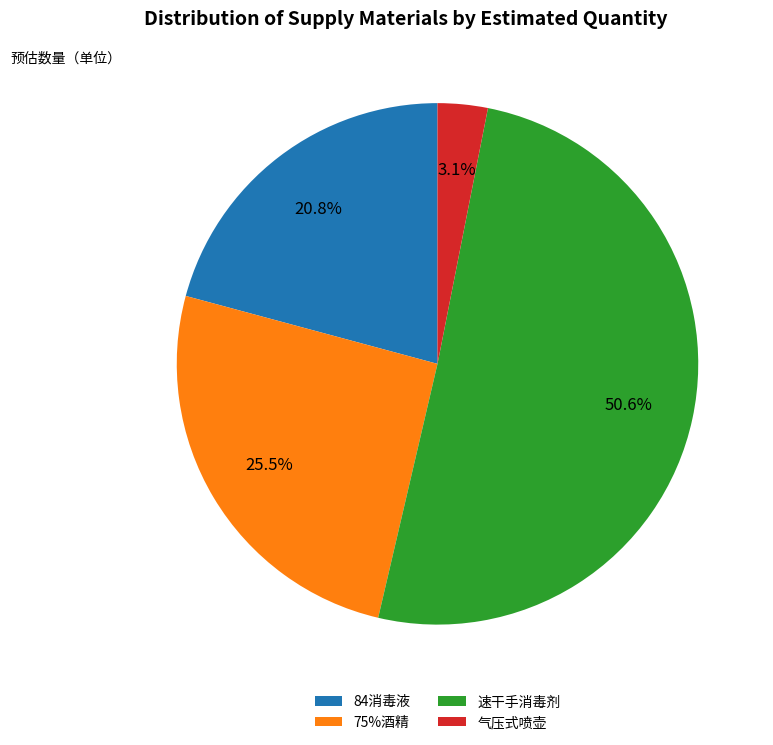

What percentage do 75%酒精 and 气压式喷壶 together represent?

28.6%